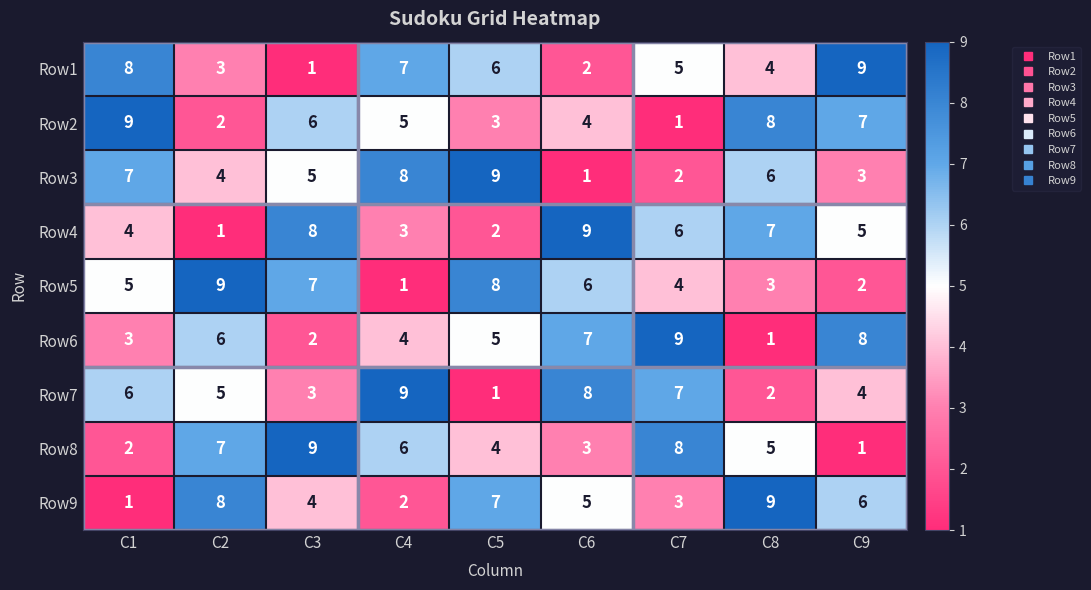

Is it true that Row8 equals 9 at C3?

True